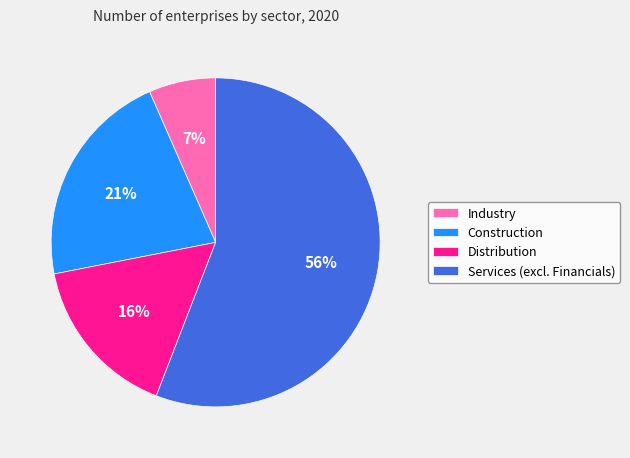

To the nearest percent, what is the difference between the largest and smallest slice percentages?

49%